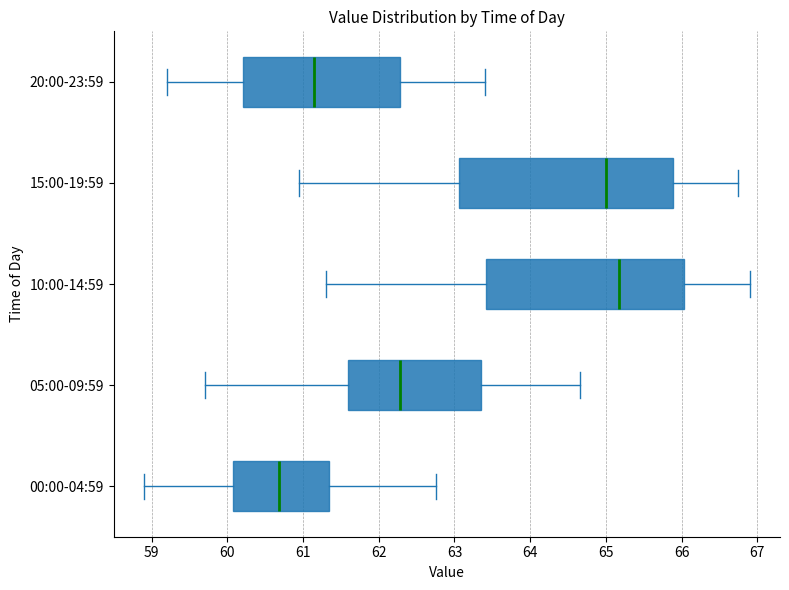

Reading bottom to top, transcribe this box plot: for each box, give where its median line is, the range the box spans, and where its two whiskers end, as read against the x-axis. The values are not printed on the chart, so give them approximately, as read against the axis.

00:00-04:59: median 60.7, box 60.1 to 61.3, whiskers 58.9 to 62.8
05:00-09:59: median 62.3, box 61.6 to 63.4, whiskers 59.7 to 64.7
10:00-14:59: median 65.2, box 63.4 to 66.0, whiskers 61.3 to 66.9
15:00-19:59: median 65.0, box 63.1 to 65.9, whiskers 61.0 to 66.8
20:00-23:59: median 61.2, box 60.2 to 62.3, whiskers 59.2 to 63.4